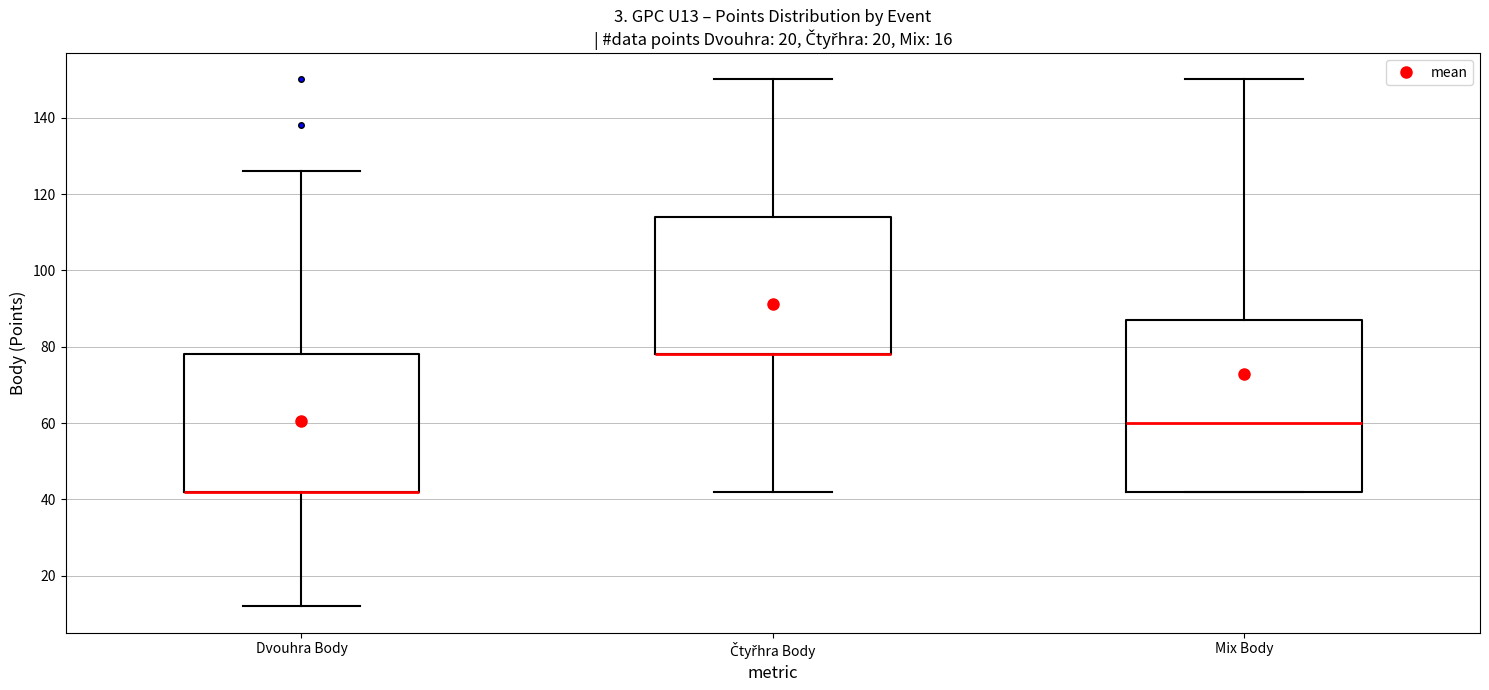

Which box is the tallest, from its lower edge to its upper edge?

Mix Body